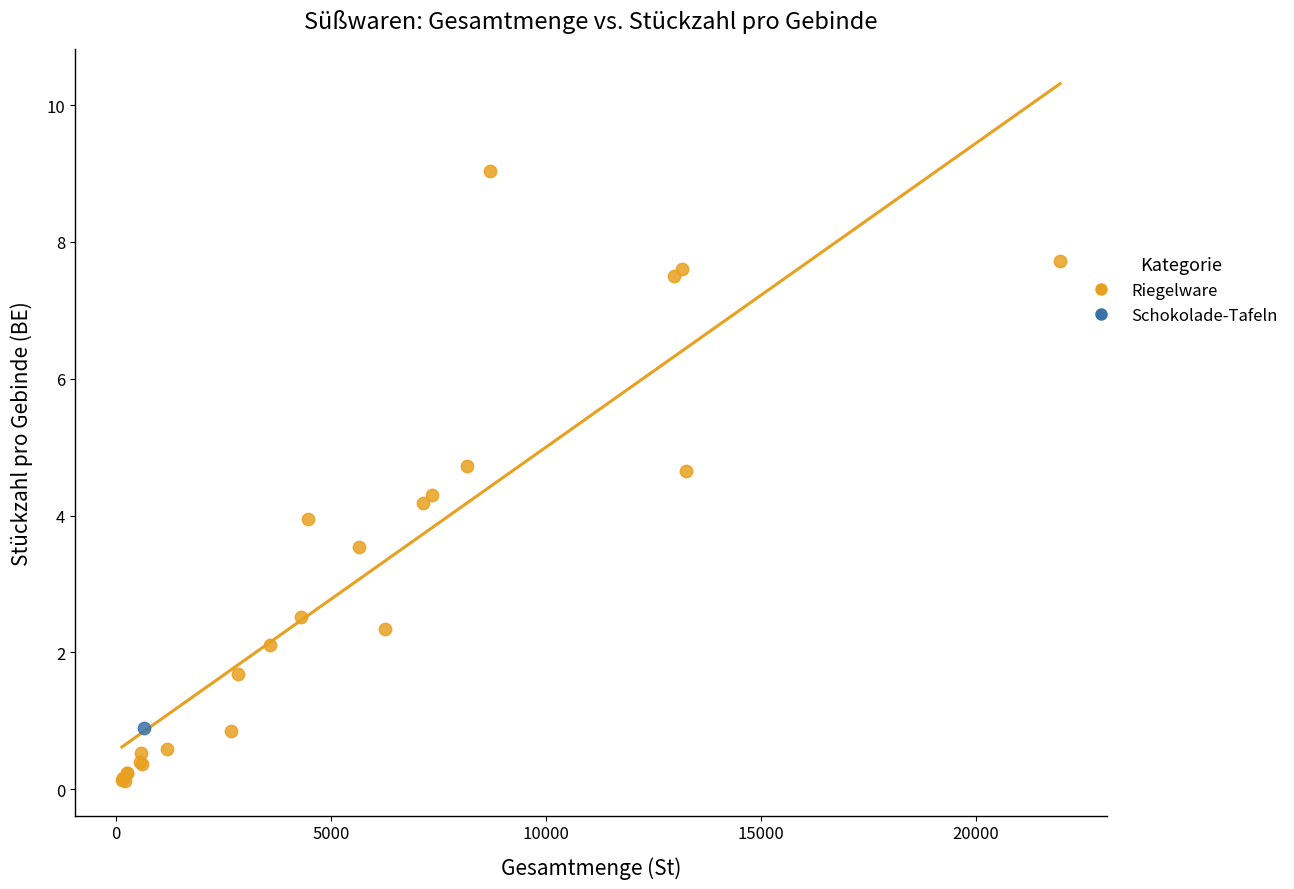

What are all the series names shown in the legend?

Riegelware, Schokolade-Tafeln